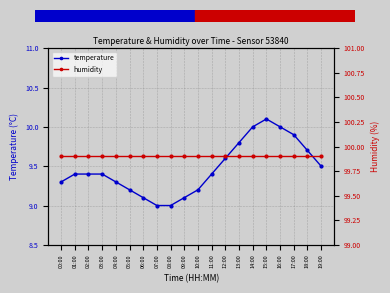

What is the label of the 3rd point from the right?

17:00